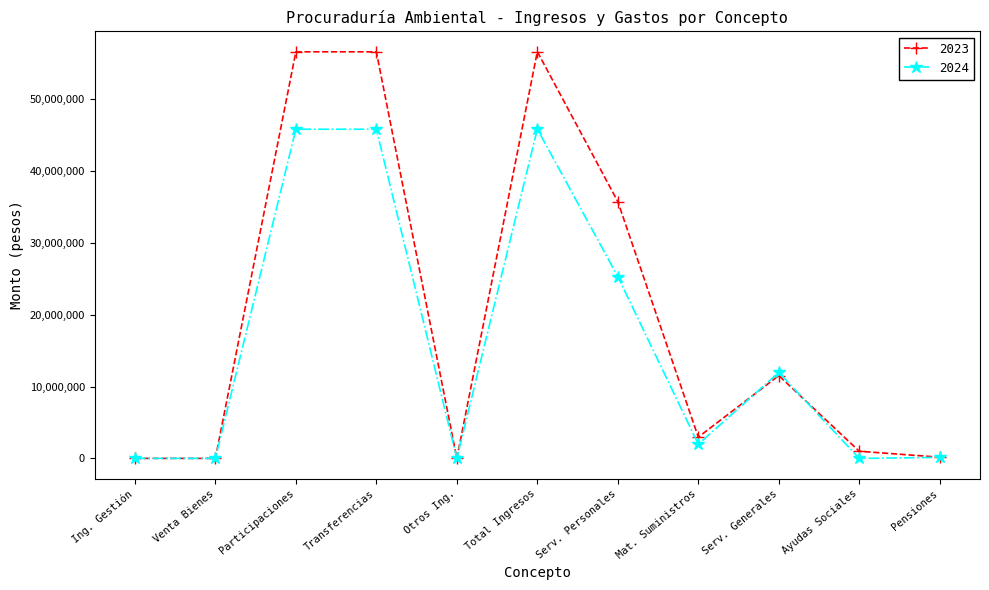

Is the value of 2023 at Participaciones greater than the value of 2024 at Serv. Personales?

Yes